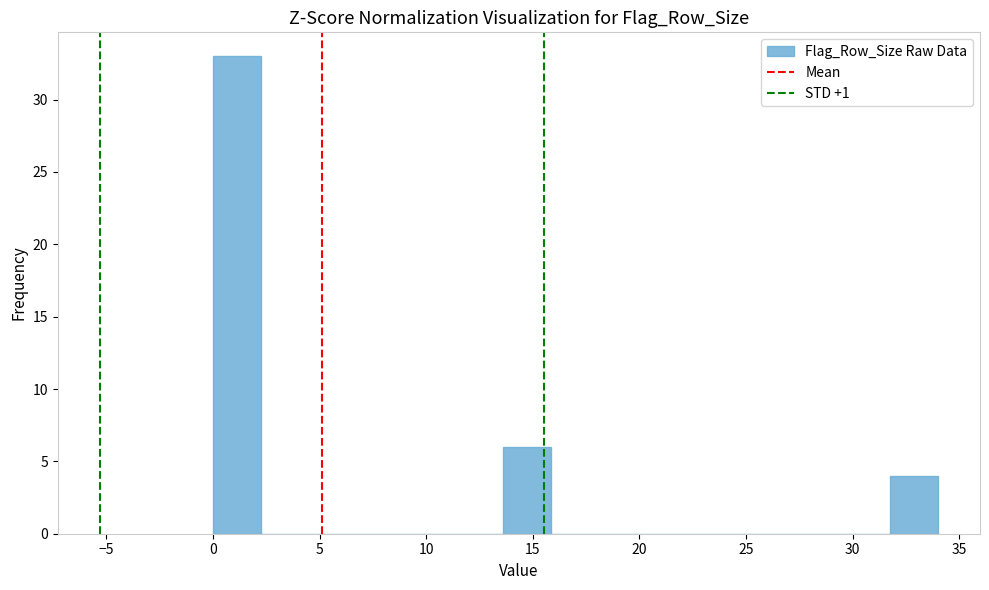

Reading left to right, list every bar in this chart as the range it spans on the x-axis followed by its height. Neither the bar edges nor the heights are printed on the chart, so give them approximately, as read against the axes.

0.0 to 2.5: 33
2.5 to 4.5: 0
4.5 to 7.0: 0
7.0 to 9.0: 0
9.0 to 11.5: 0
11.5 to 13.5: 0
13.5 to 16.0: 6
16.0 to 18.0: 0
18.0 to 20.5: 0
20.5 to 22.5: 0
22.5 to 25.0: 0
25.0 to 27.0: 0
27.0 to 29.5: 0
29.5 to 31.5: 0
31.5 to 34.0: 4